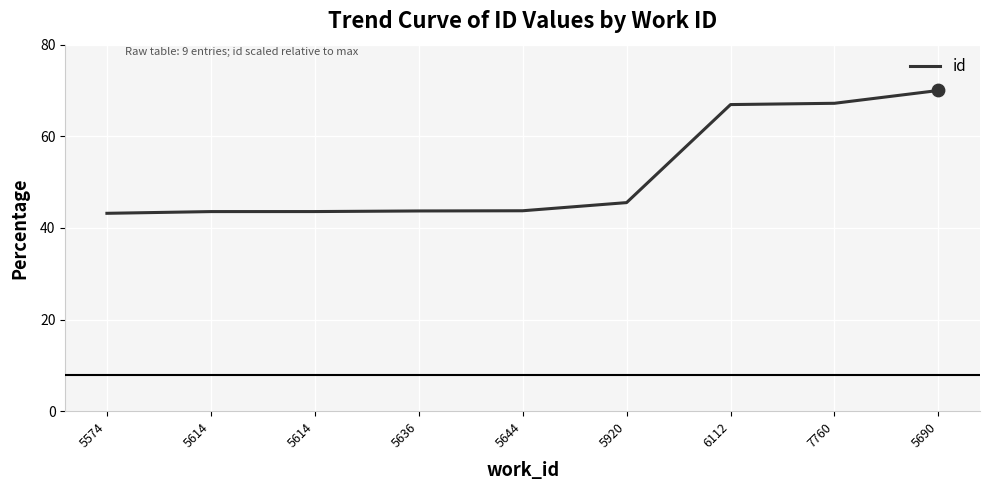

Approximately how many times larger is the value at 7760 compared to 5636?

1.5